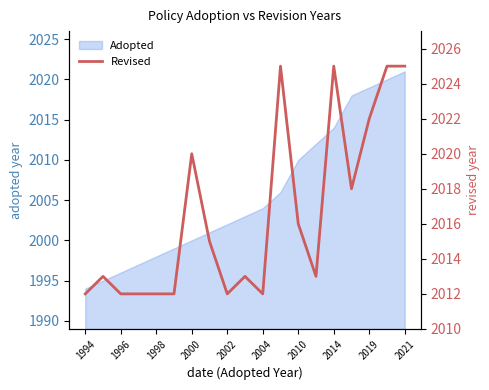

What is the average value?

2017